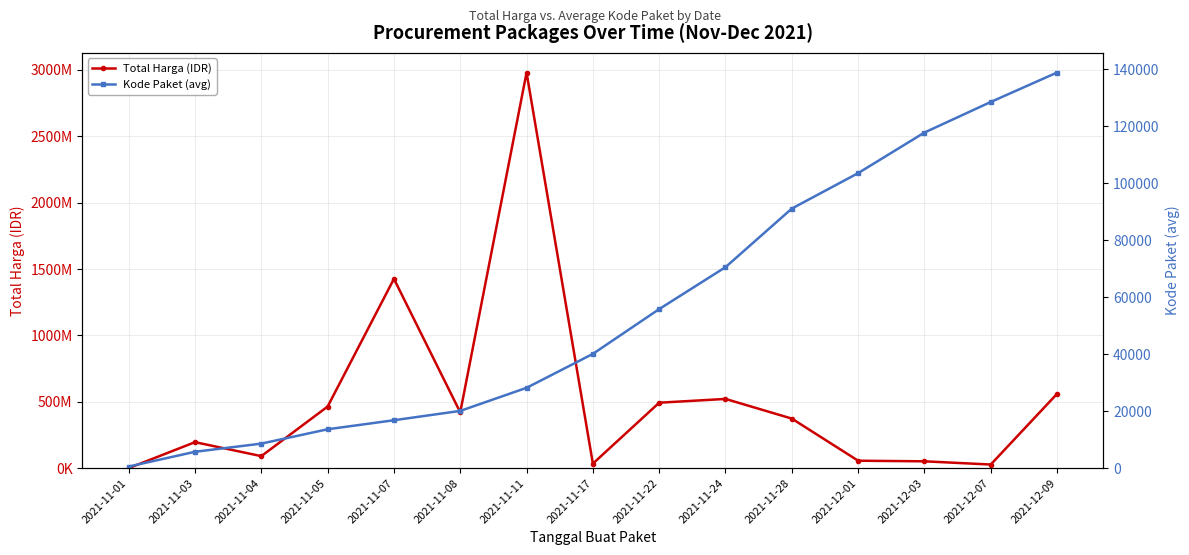

Reading left to right, what are all the values shown in this chart?

Total Harga (IDR): 333600	195851270	90672075	464002100	1425867900	420567000	2979053240	34292000	493000000	521459200	373404000	56152800	51601000	27412000	559971000
Kode Paket (avg): 570	5749	8615	13652	16823	20099	28196	40112	55826	70542	91101	103541	117783	128516	138847